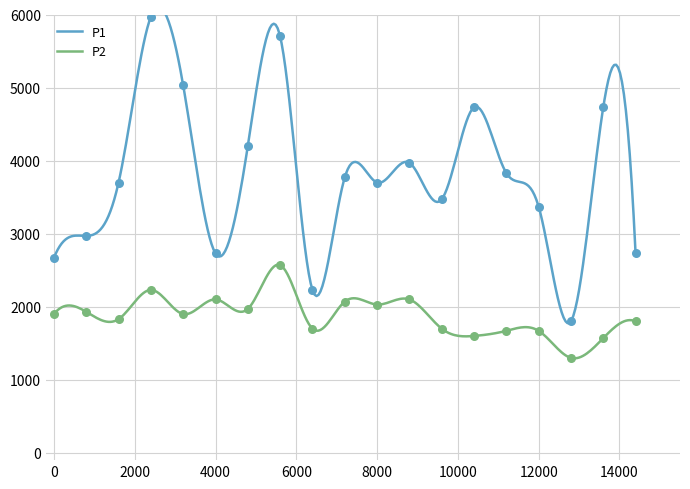

Which series contains the highest Y value?

P1